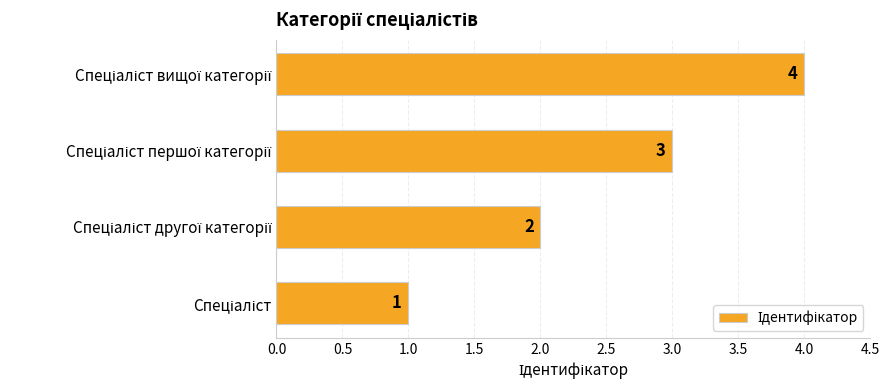

What is the sum of all values?

10